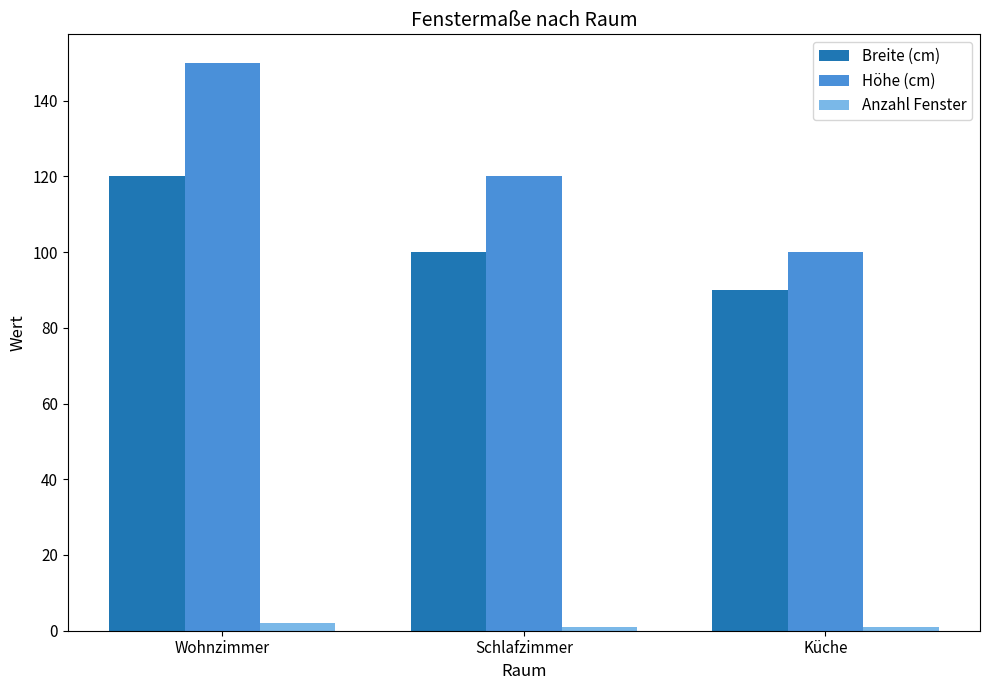

Count the number of data series in this chart.

3